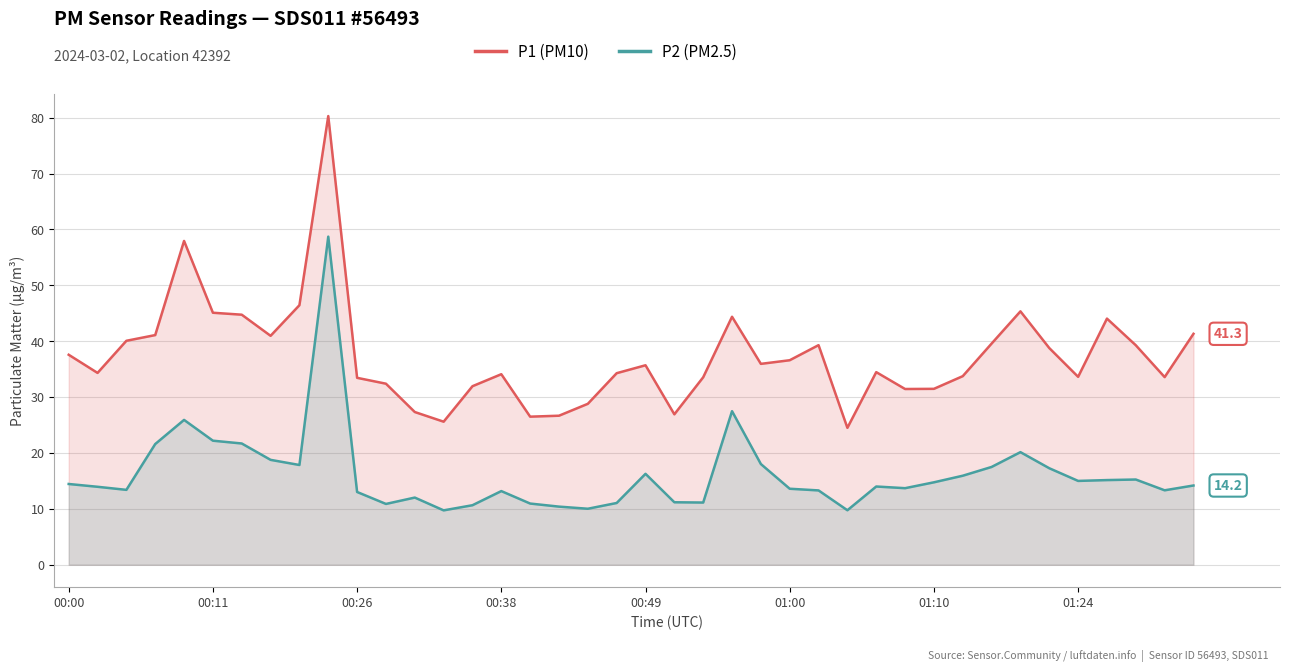

Which series has the largest range (max minus min)?

P1 (PM10)